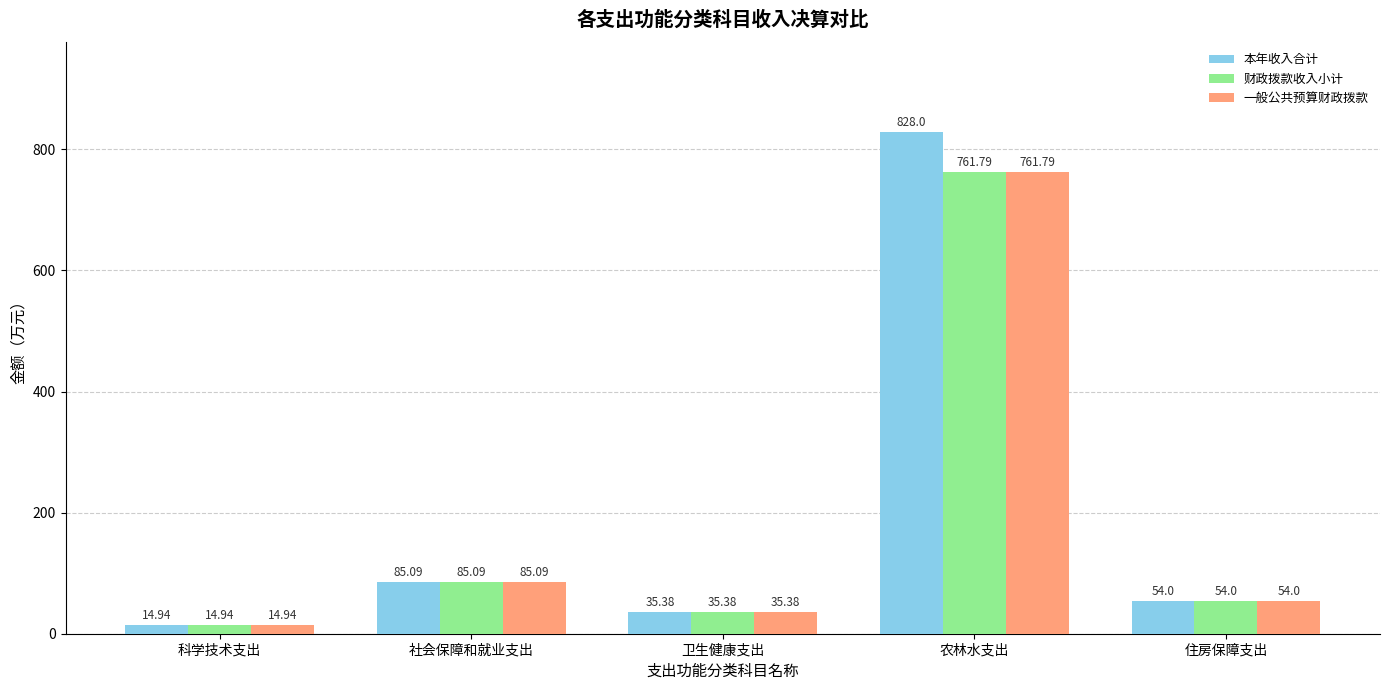

Which series has the largest total across all categories?

本年收入合计